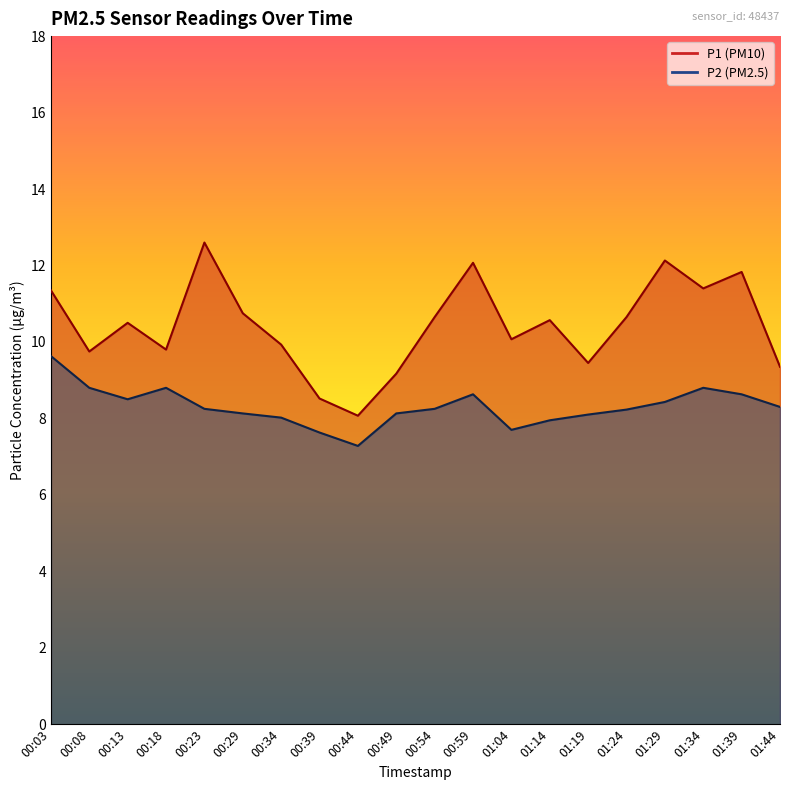

At which label does P1 reach its peak?

00:23